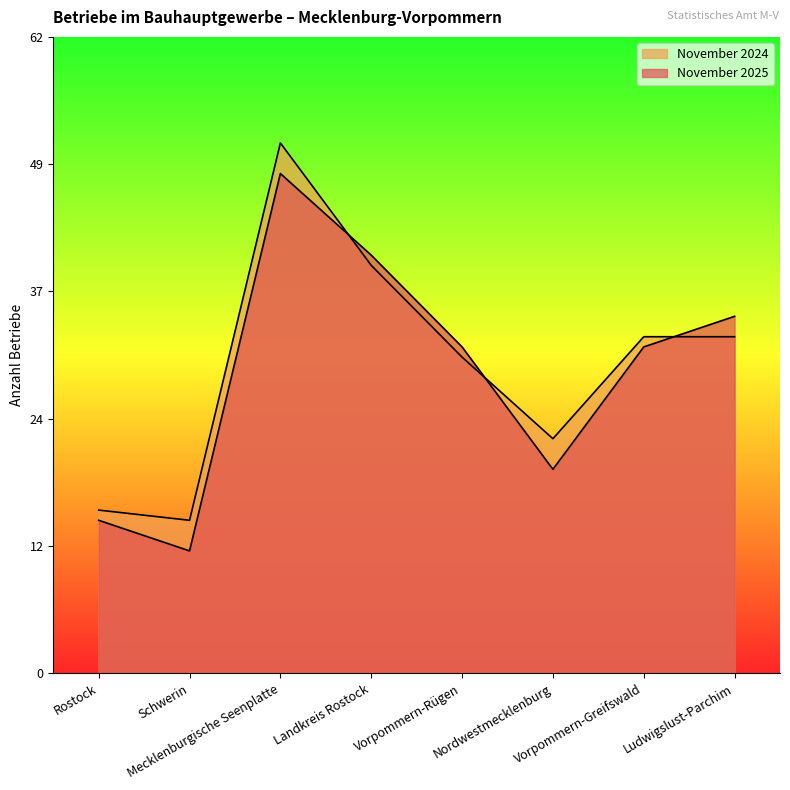

What is the total value across all series at Nordwestmecklenburg?

43